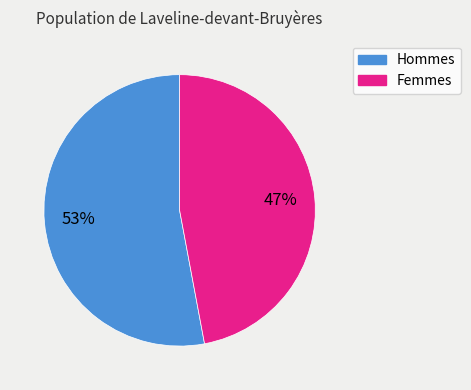

Count the number of slices in the pie.

2